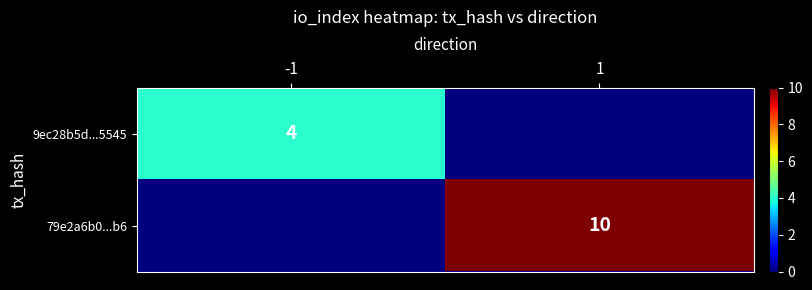

The value of 79e2a6b0...b6 at 1 is 10. True or false?

True